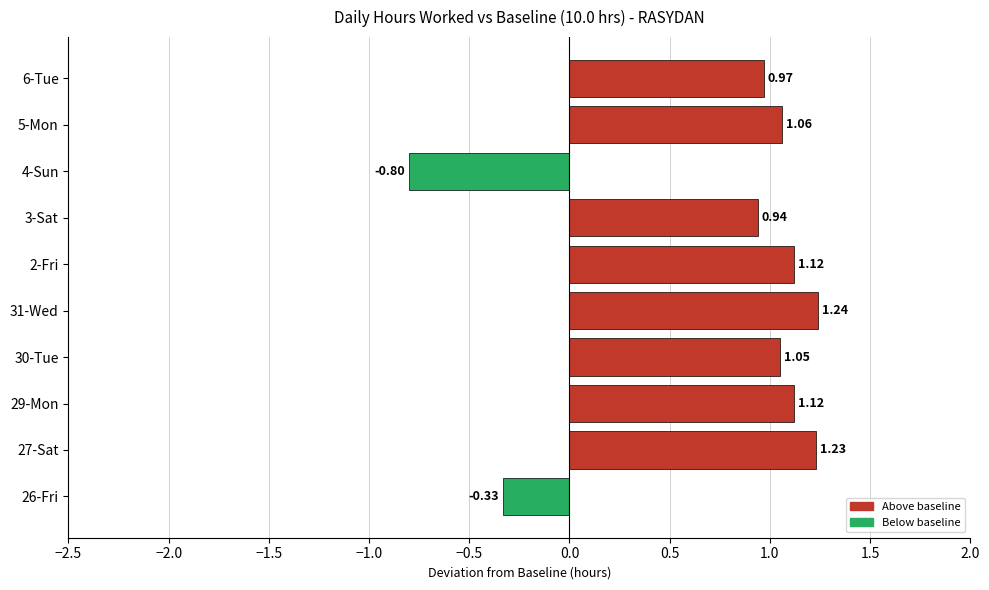

Between 5-Mon and 4-Sun, which is larger?

5-Mon